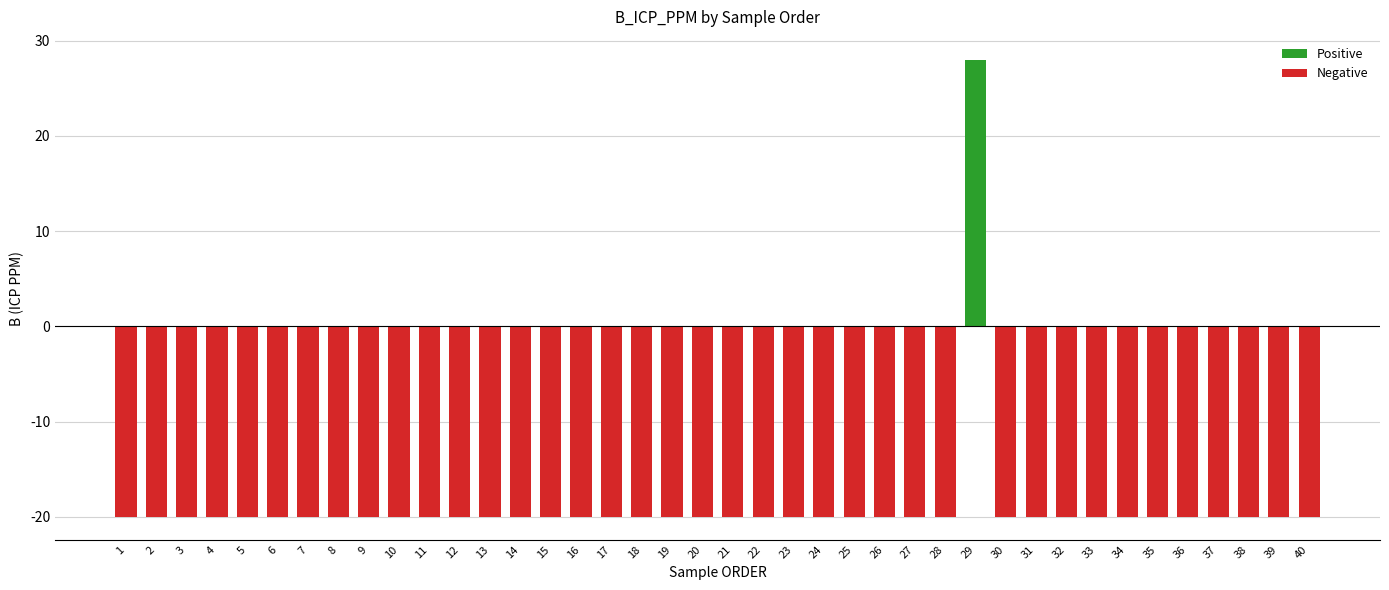

Is it true that the value at 15 is -10?

False